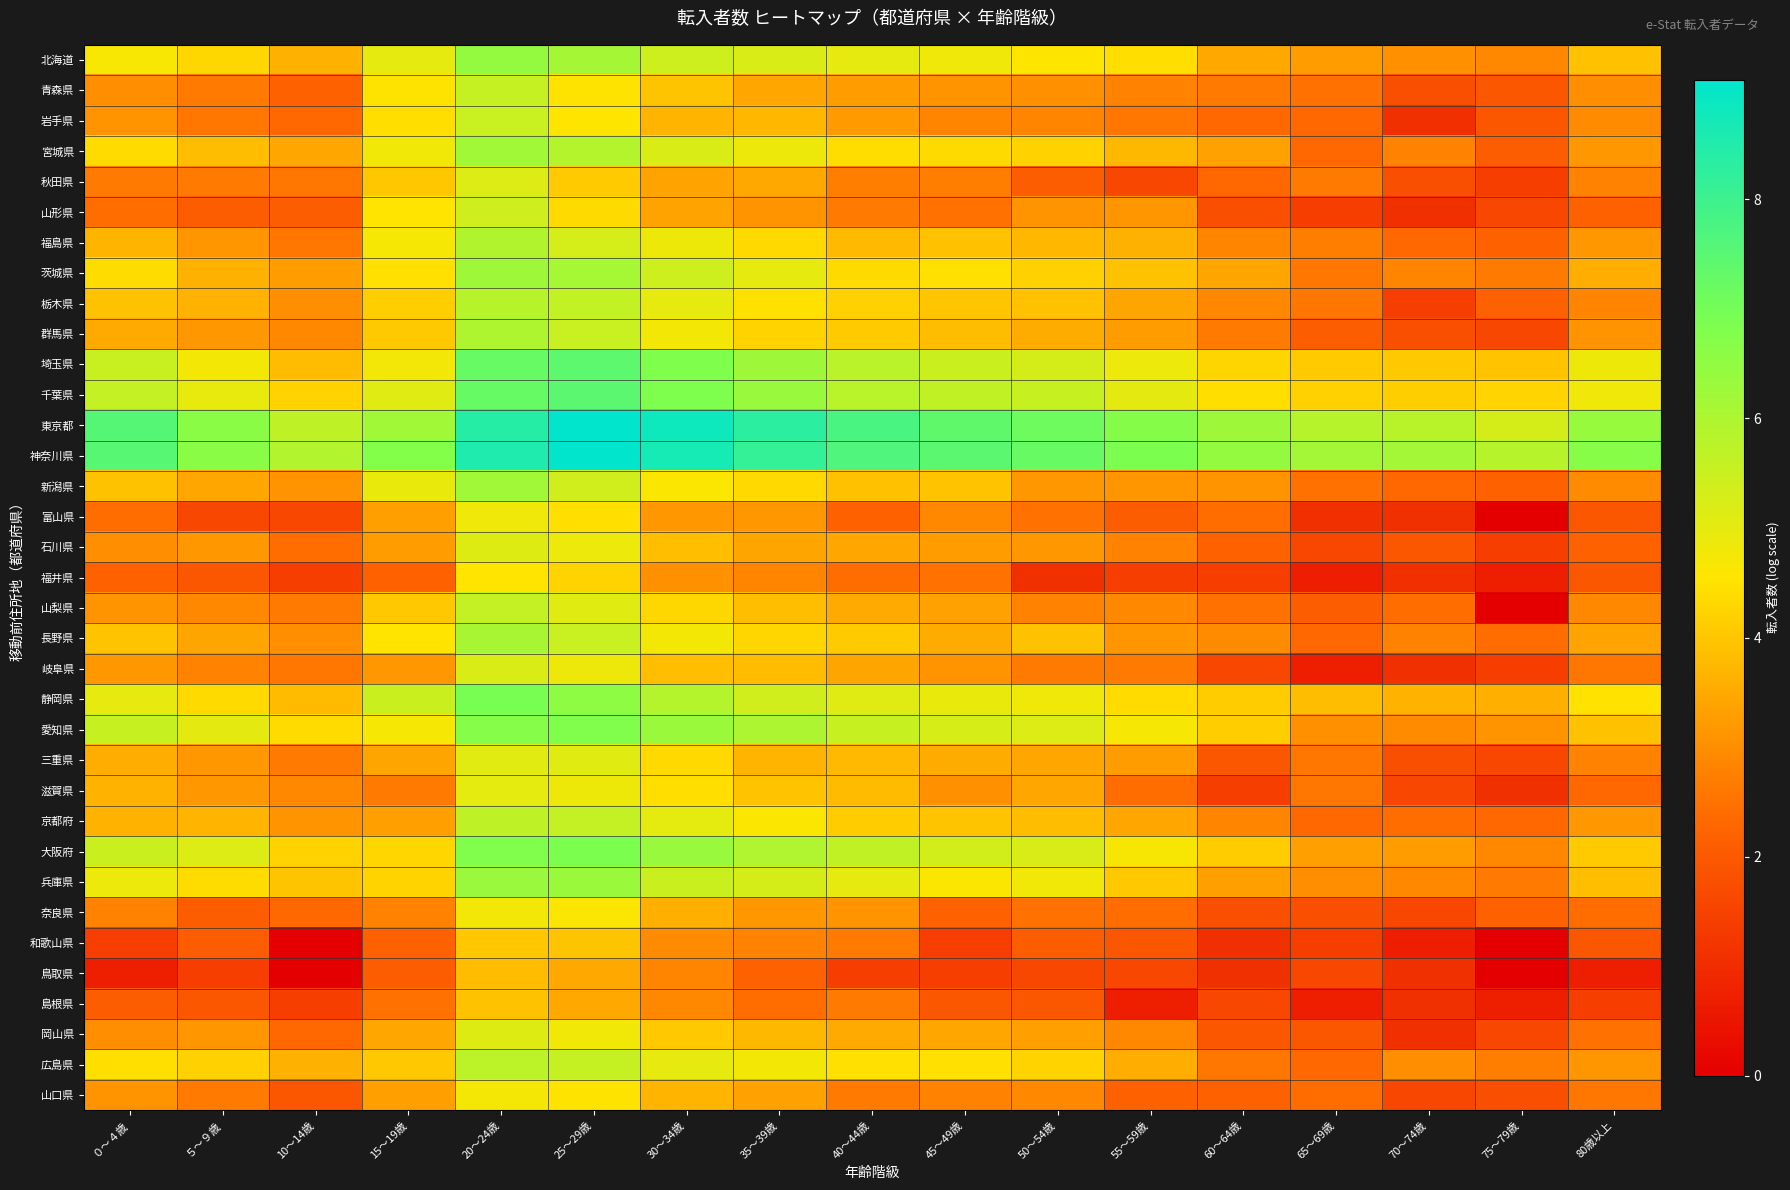

At which category is the sum across all series the highest?

20～24歳